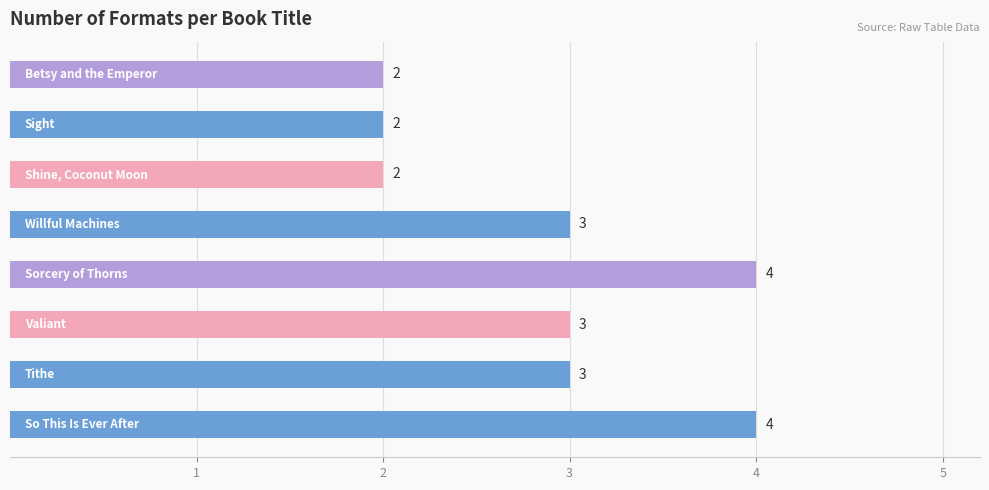

How many values are between 2 and 4?

8